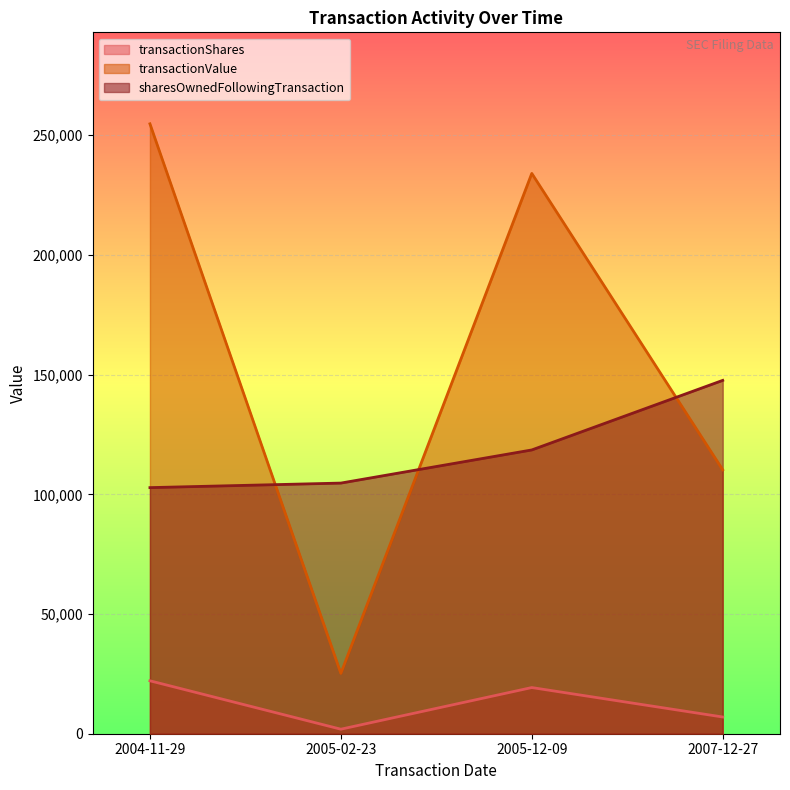

How many series are shown in this chart?

3